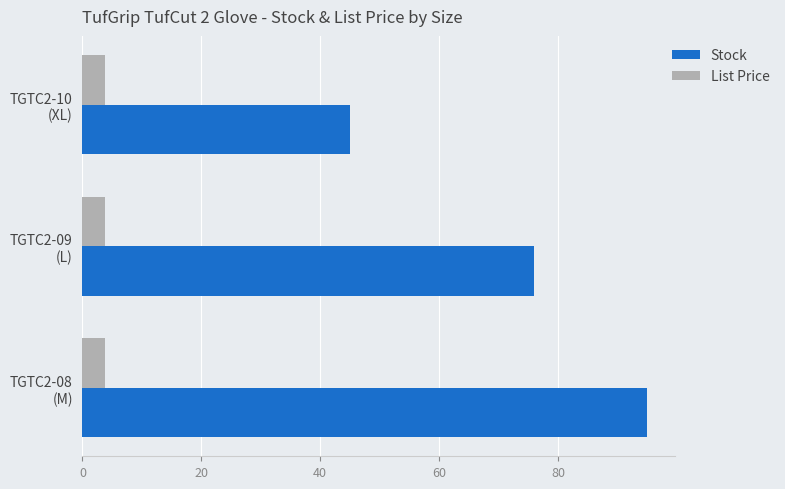

Which series has the largest range (max minus min)?

Stock